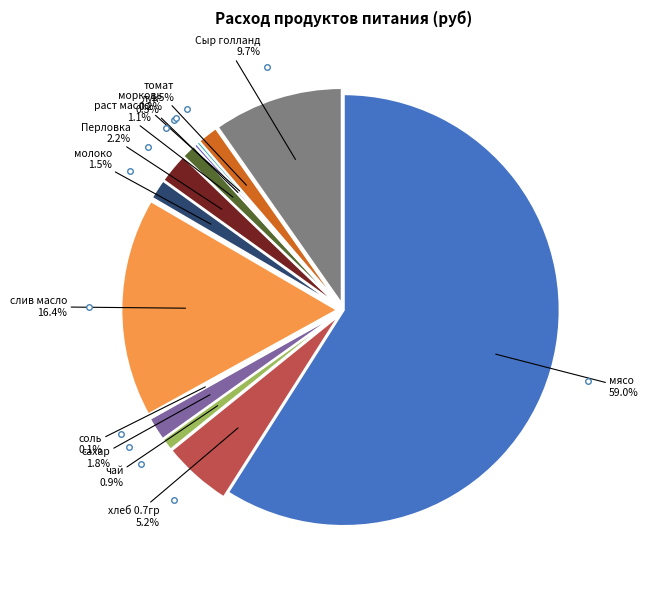

To the nearest percent, what percentage of the pie is Сыр голланд?

10%